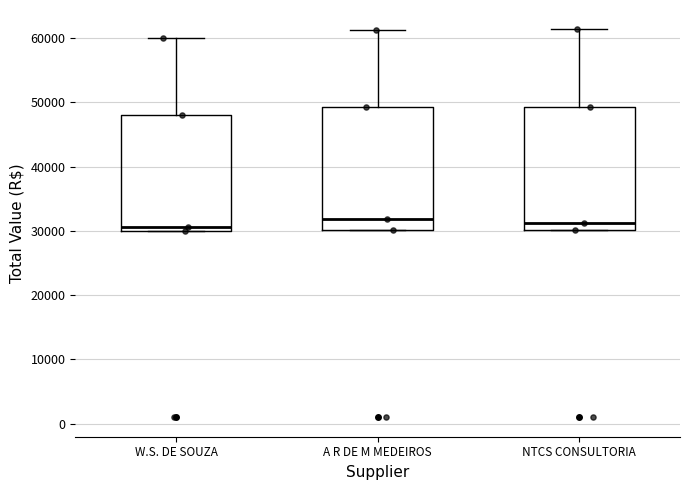

Where is the upper edge of the box for NTCS CONSULTORIA on the y-axis? The values are not printed on the chart, so give them approximately, as read against the axis.

49000